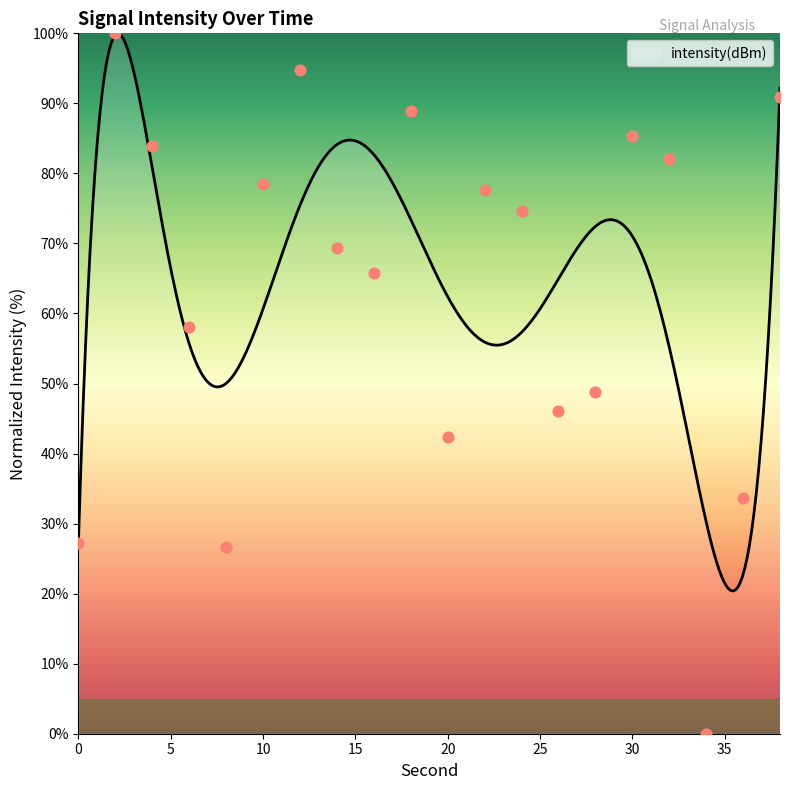

What is the change in value from 12 to 14?

-25.4